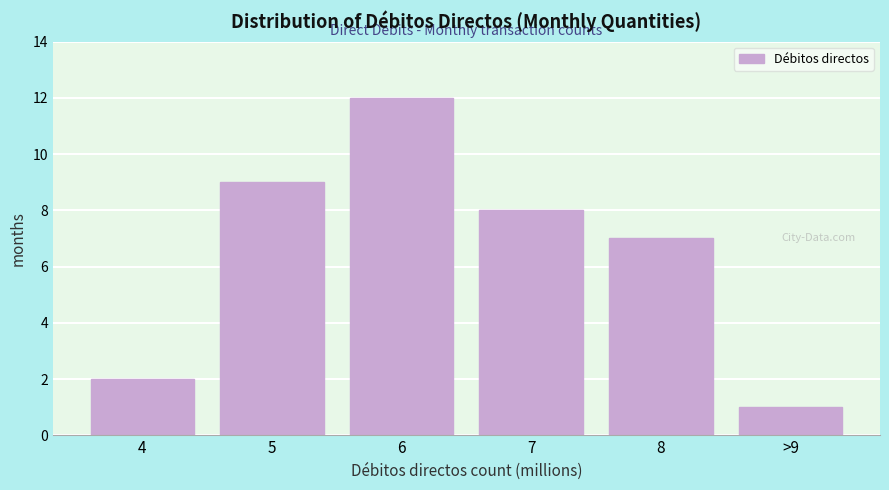

Reading left to right, list all the values displayed in this chart.

4=2	5=9	6=12	7=8	8=7	>9=1